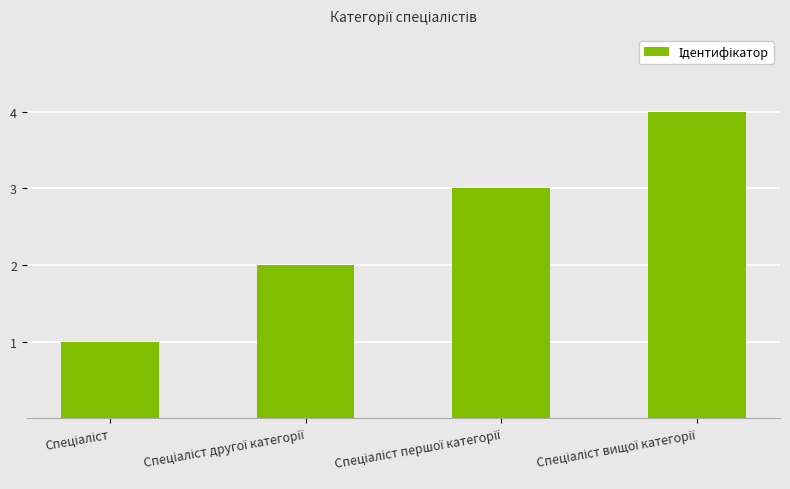

What is the difference between the second highest and second lowest values?

1